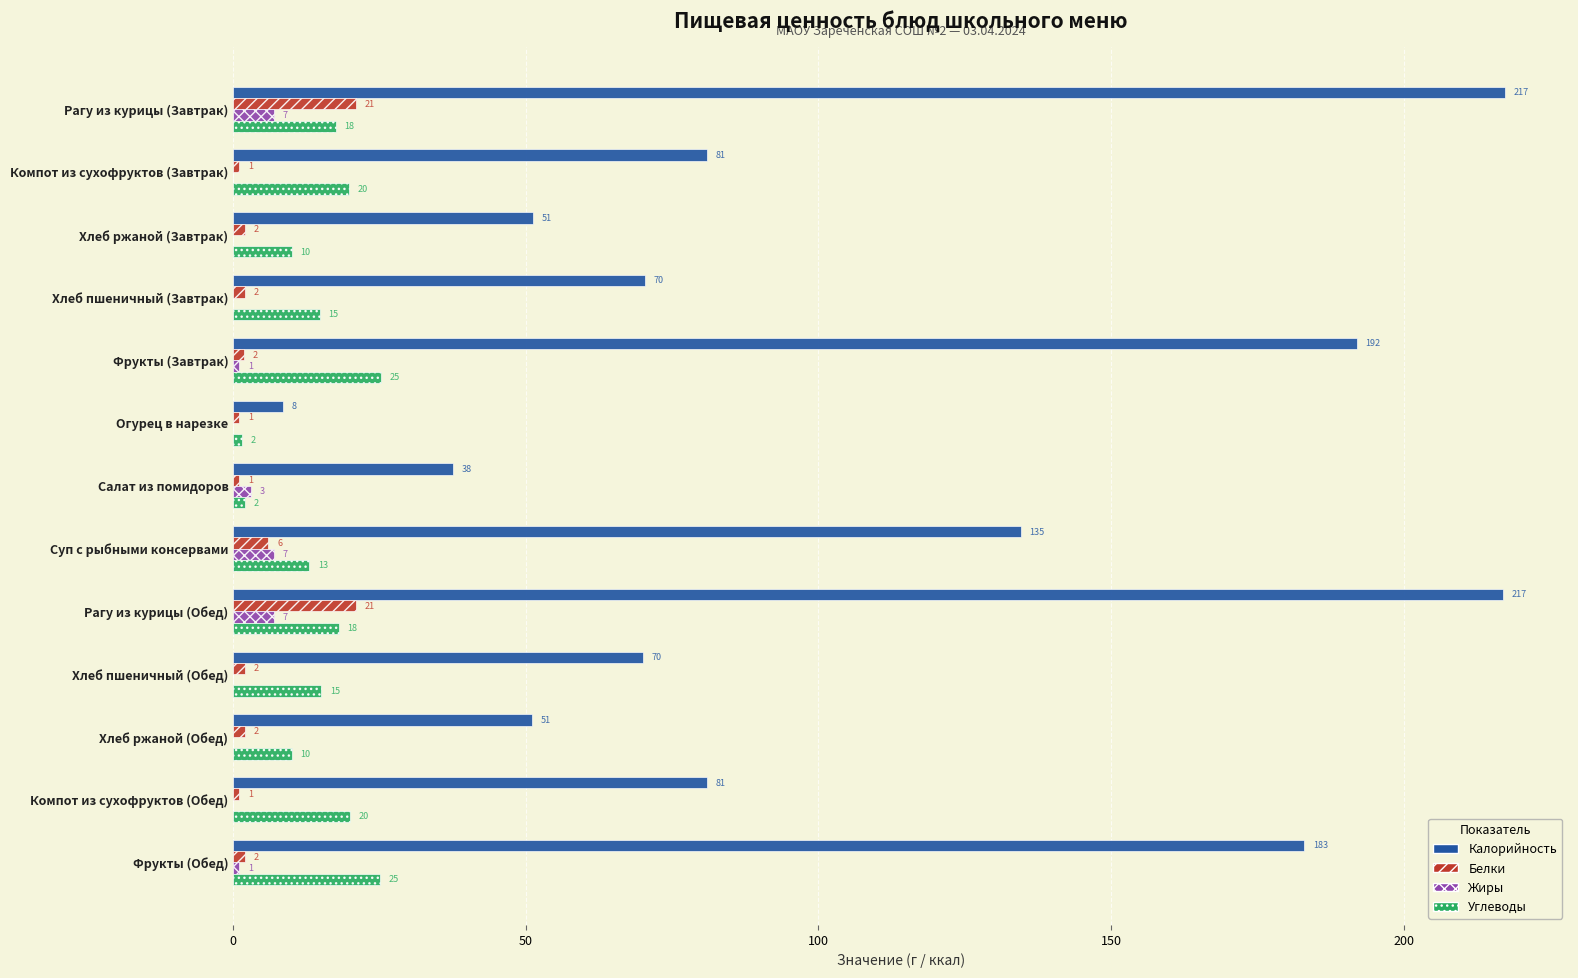

Where is Белки nearest to the value 11?

Суп с рыбными консервами